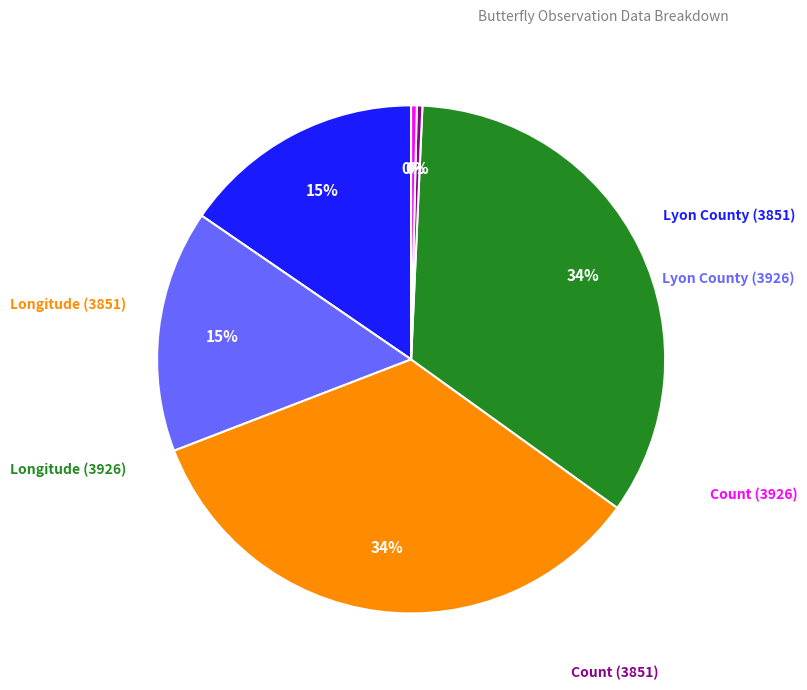

To the nearest percent, what is the average slice percentage?

17%